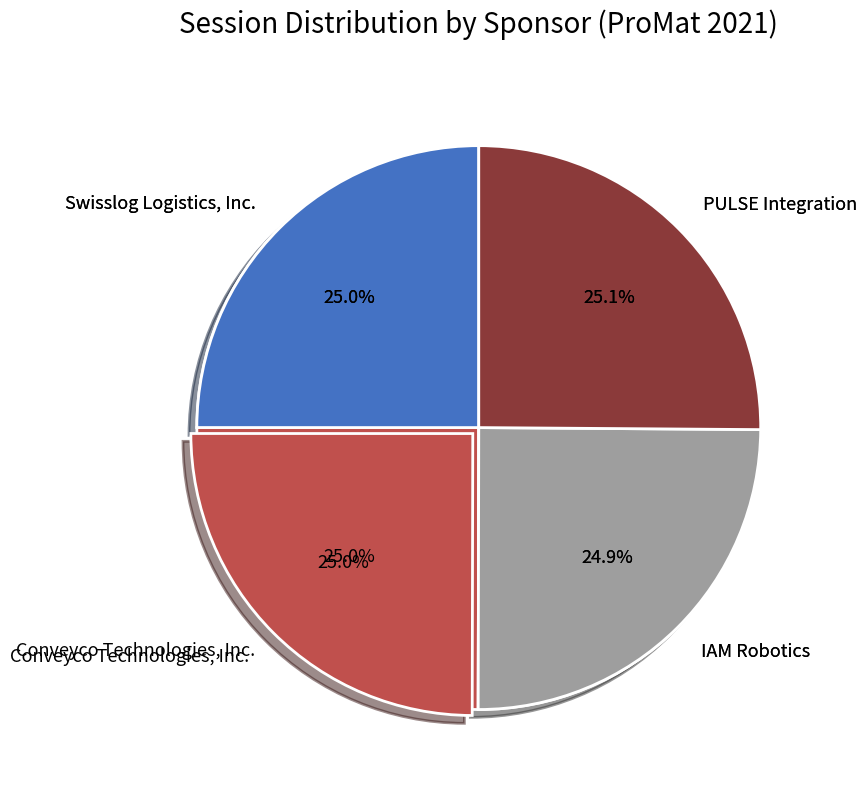

What is the ratio of the value at Swisslog Logistics, Inc. to the value at IAM Robotics?

1.0